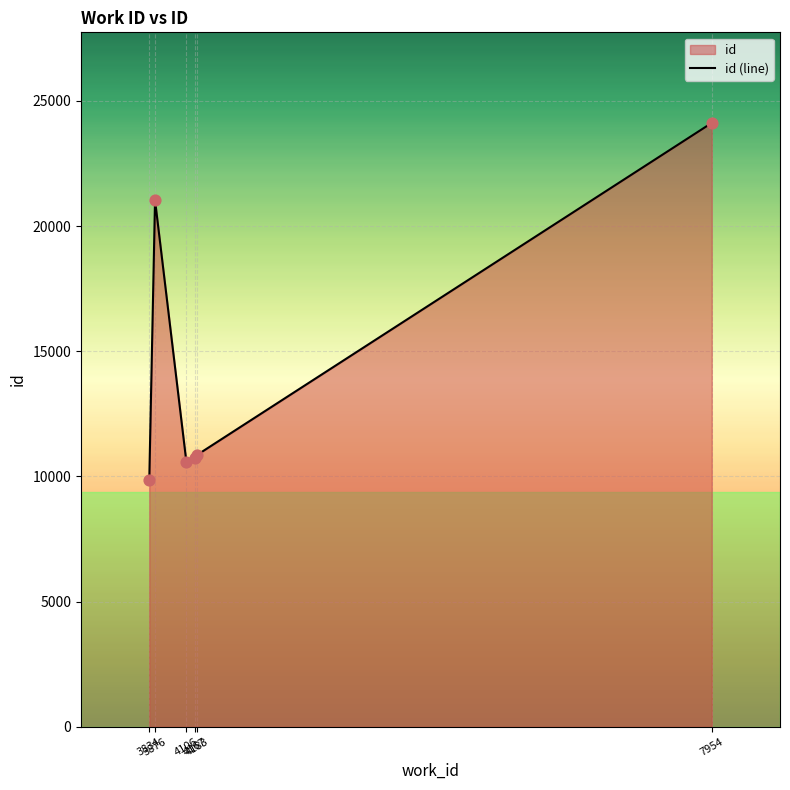

Which has a higher value, 3834 or 7954?

7954